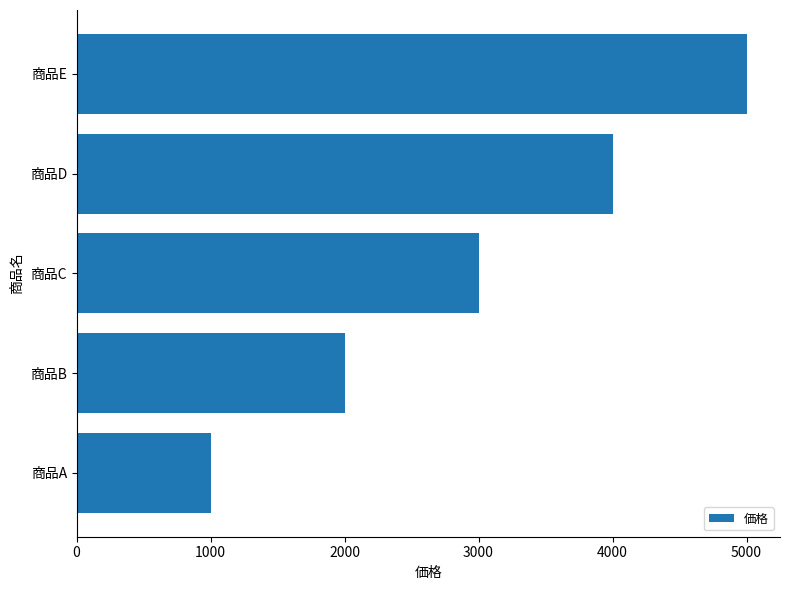

What is the minimum value shown in the chart?

1000